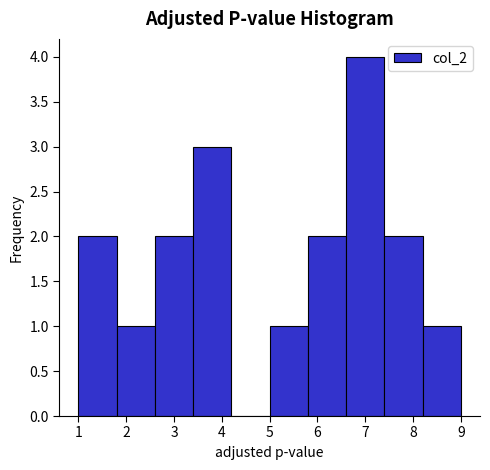

Reading left to right, list every bar in this chart as the range it spans on the x-axis followed by its height. The values are not printed on the chart, so give them approximately, as read against the axis.

1.0 to 1.8: 2
1.8 to 2.6: 1
2.6 to 3.4: 2
3.4 to 4.2: 3
4.2 to 5.0: 0
5.0 to 5.8: 1
5.8 to 6.6: 2
6.6 to 7.4: 4
7.4 to 8.2: 2
8.2 to 9.0: 1